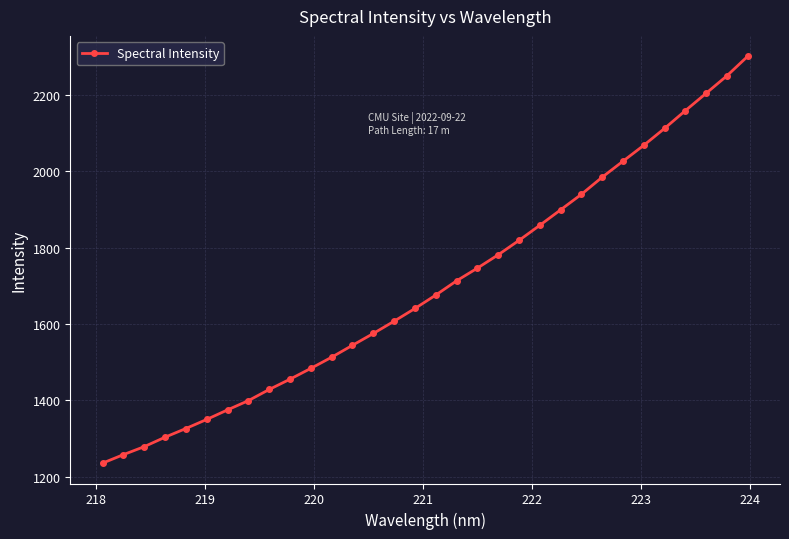

What is the difference between the maximum and minimum values?

1065.2